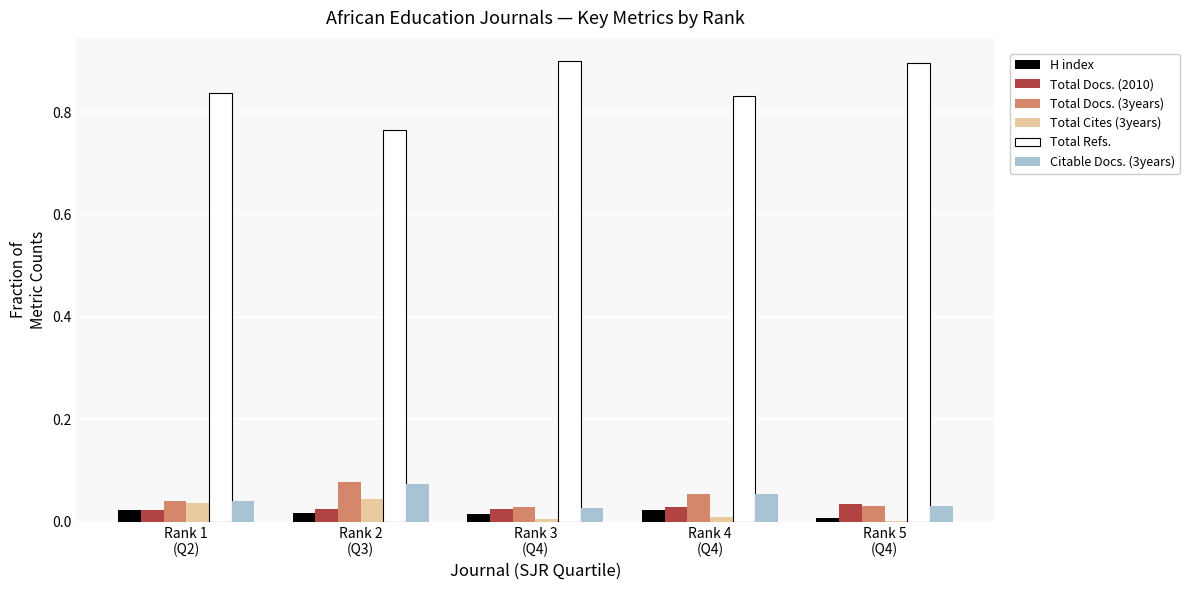

Which series has the widest spread of values?

Total Refs.